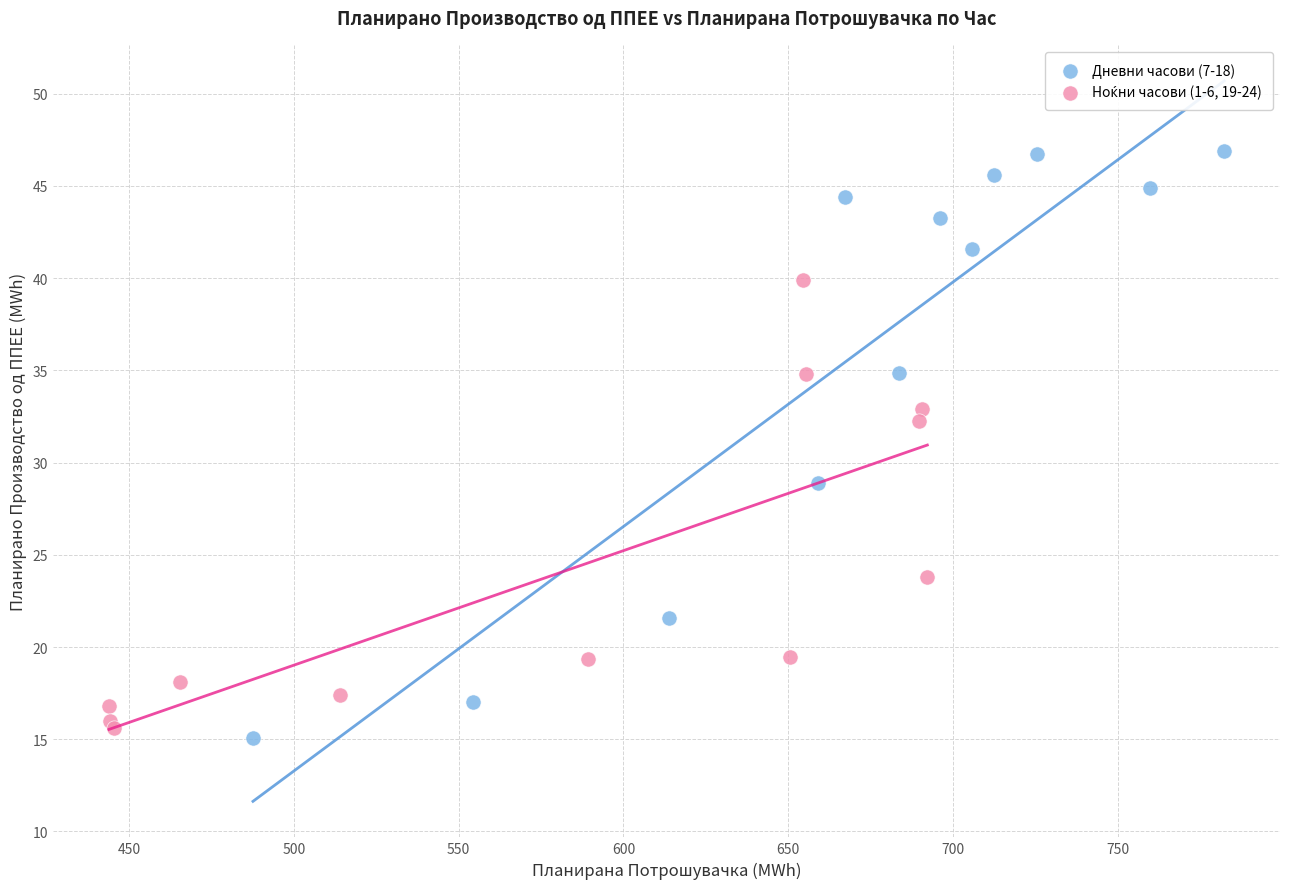

Which series contains the highest Y value?

Дневни часови (7-18)